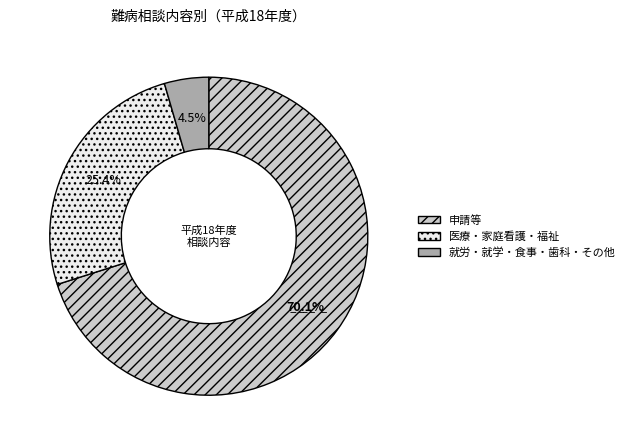

Combined, do 就労・就学・食事・歯科・その他 and 医療・家庭看護・福祉 account for over 50%?

No